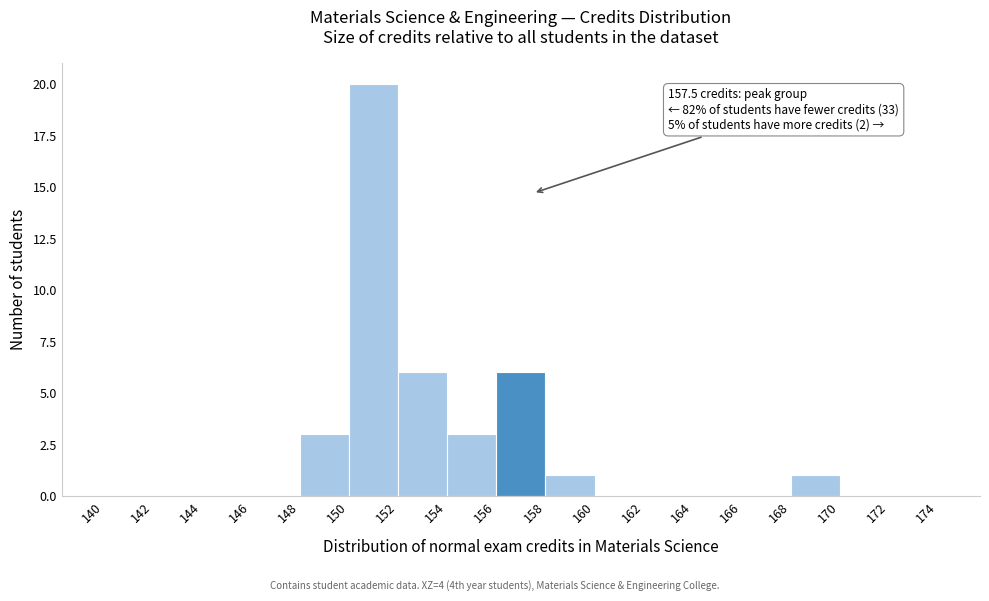

Over which range of the x-axis is the bar tallest?

150 to 152